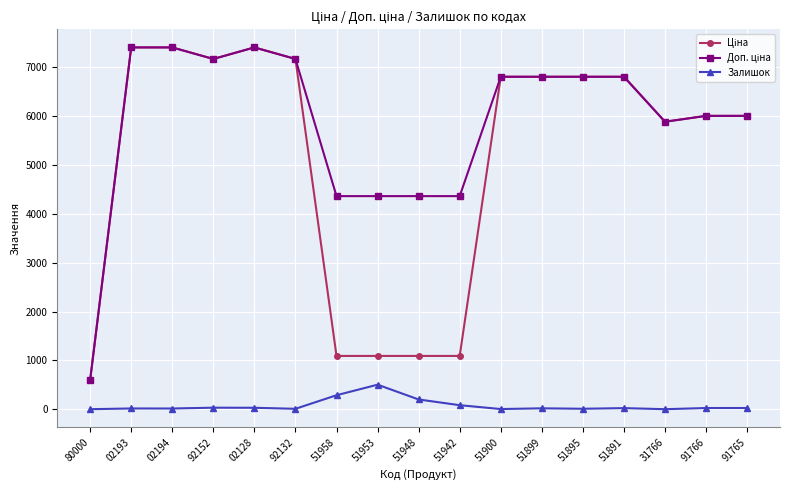

What is the value of the Залишок point at the 7th from the left?

286.0